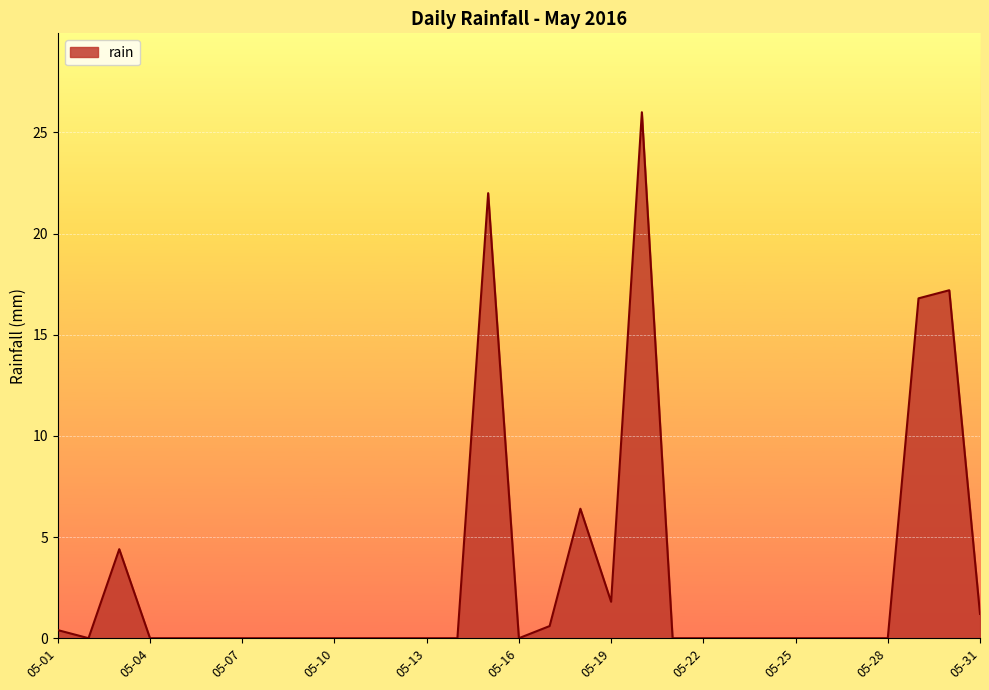

What is the maximum value shown in the chart?

26.0